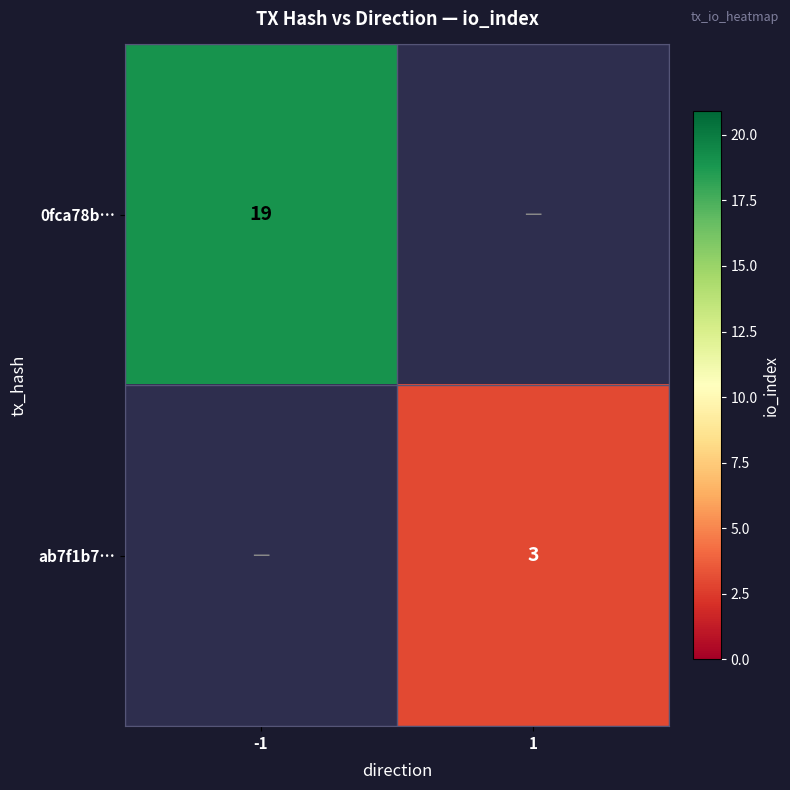

True or false: ab7f1b7… has a value of 1 at 1.

False